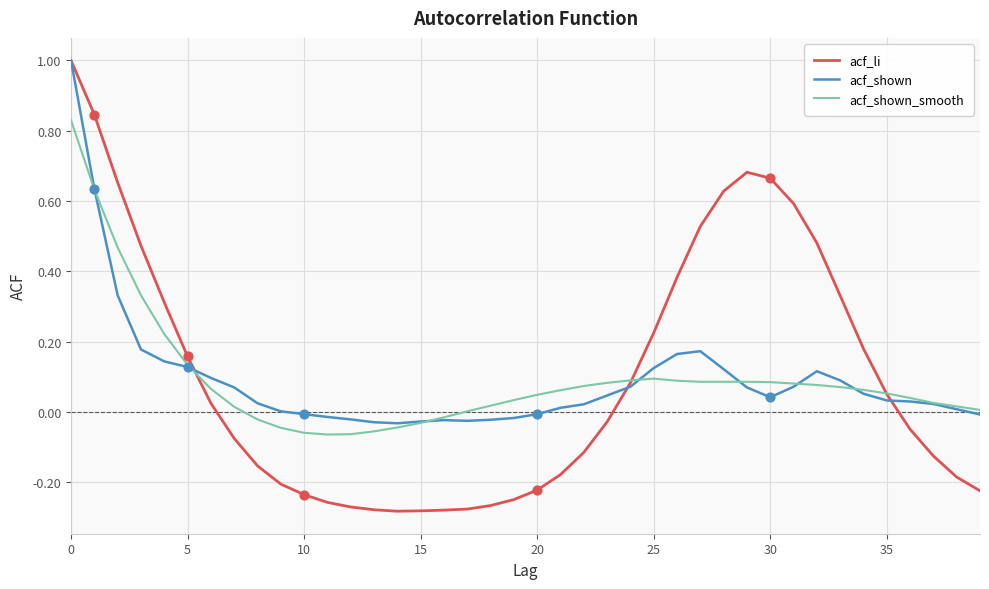

At how many categories does at least one series exceed 0?

33